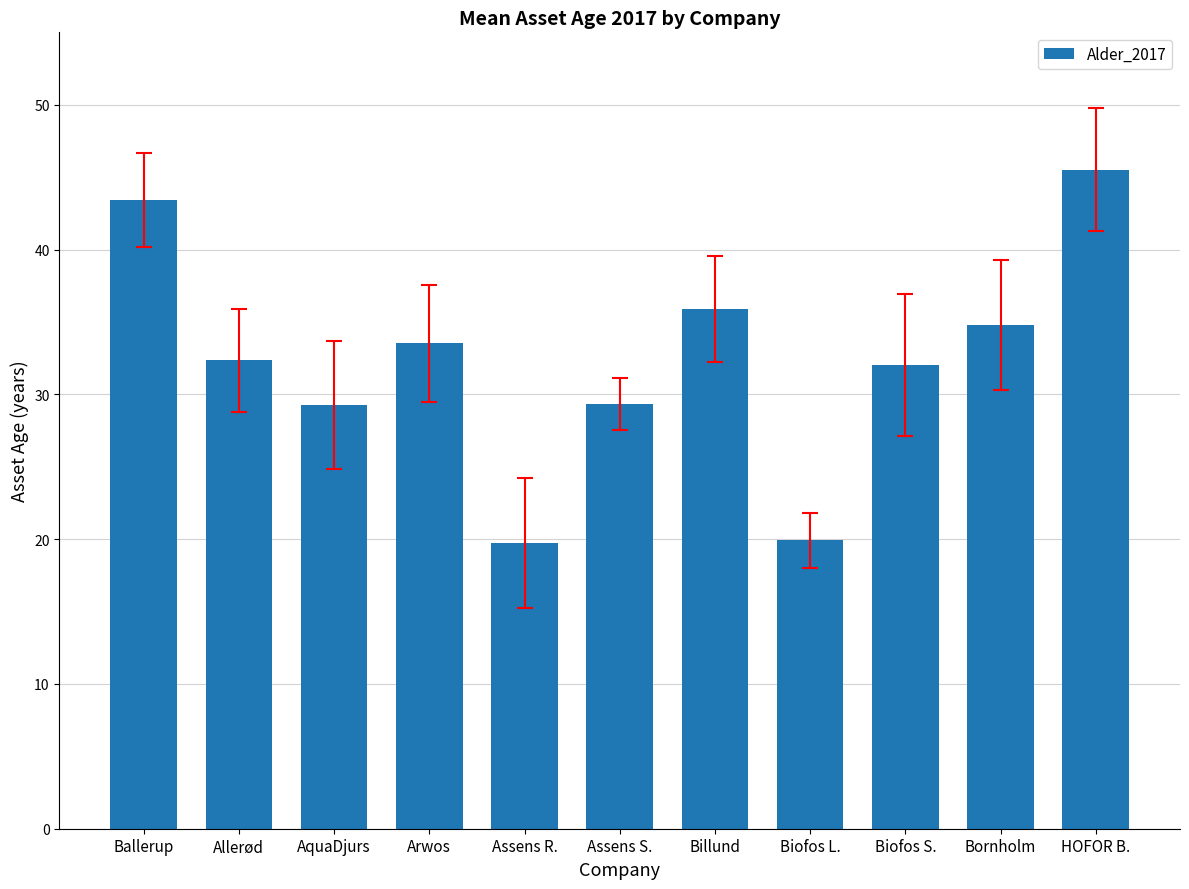

The value at Allerød is 57.5. True or false?

False